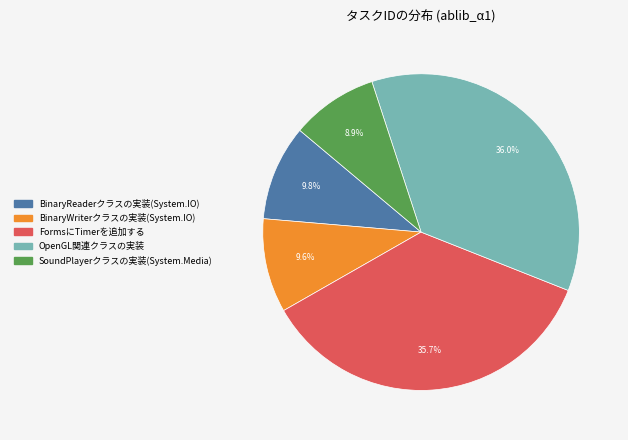

What is the total percentage of FormsにTimerを追加する and BinaryReaderクラスの実装(System.IO)?

45.5%